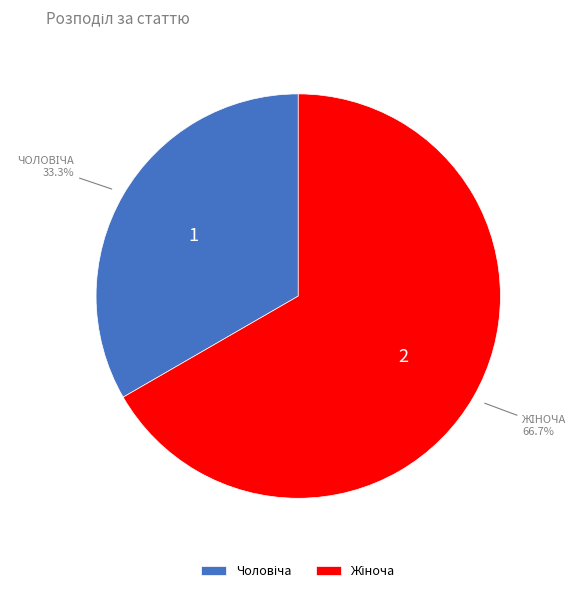

To the nearest percent, what is the difference between the largest and smallest slice percentages?

33%